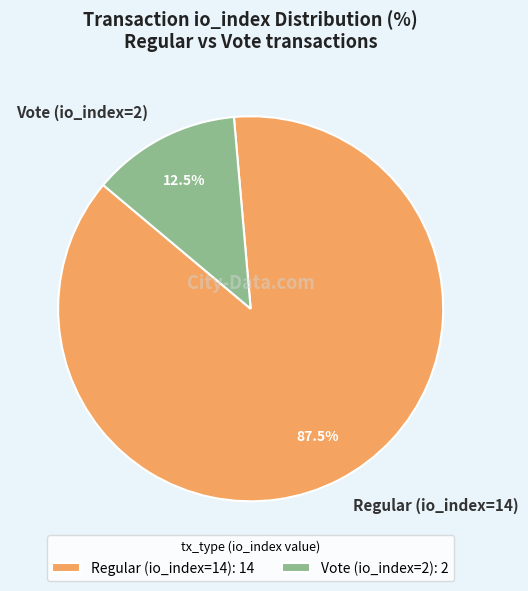

What percentage is NOT represented by Vote (io_index=2)?

87.5%